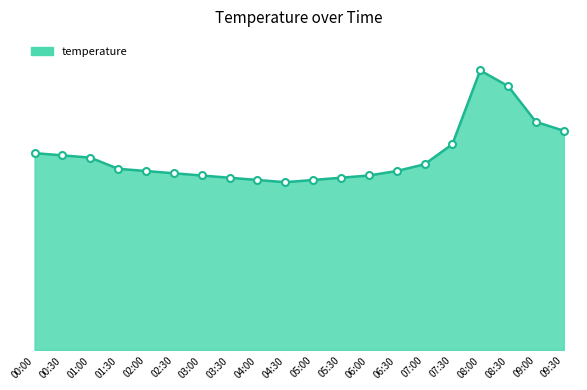

Does the chart display data point markers on the line(s)?

No